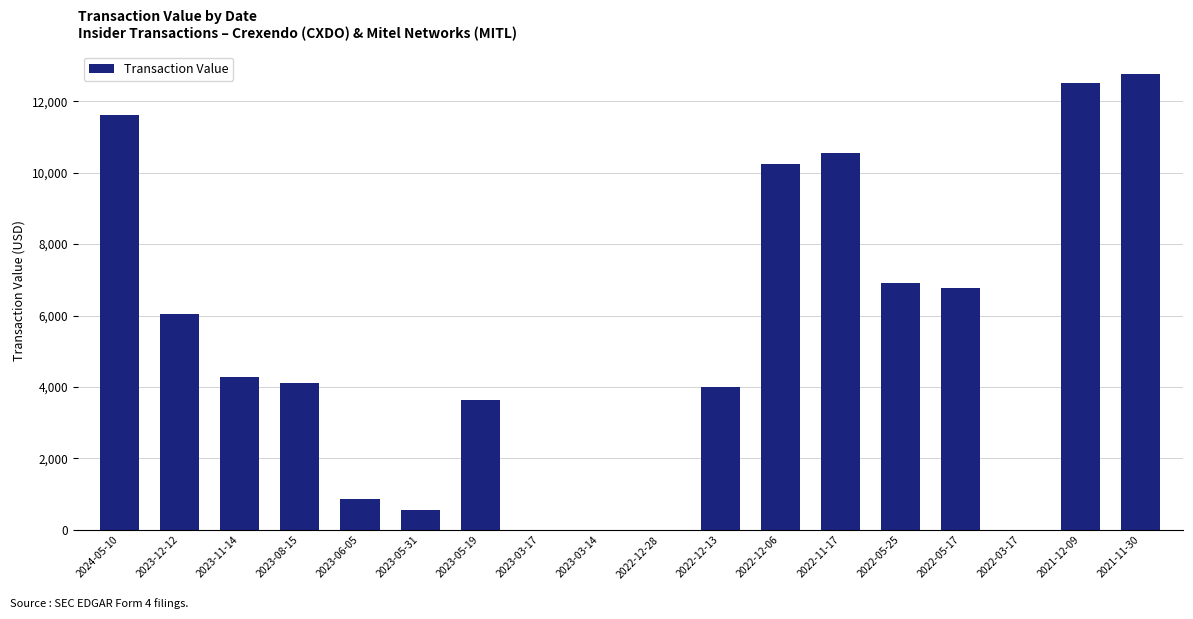

Reading left to right, transcribe all the data shown in this chart.

11610	6050	4280	4125	865	550	3640	0	0	0	4000	10250	10550	6900	6775	0	12500	12750